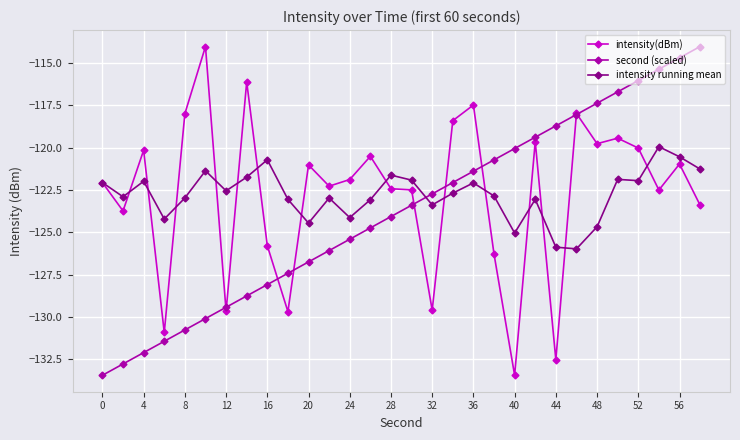

True or false: intensity running mean has more than 0 points higher than both neighbors.

True